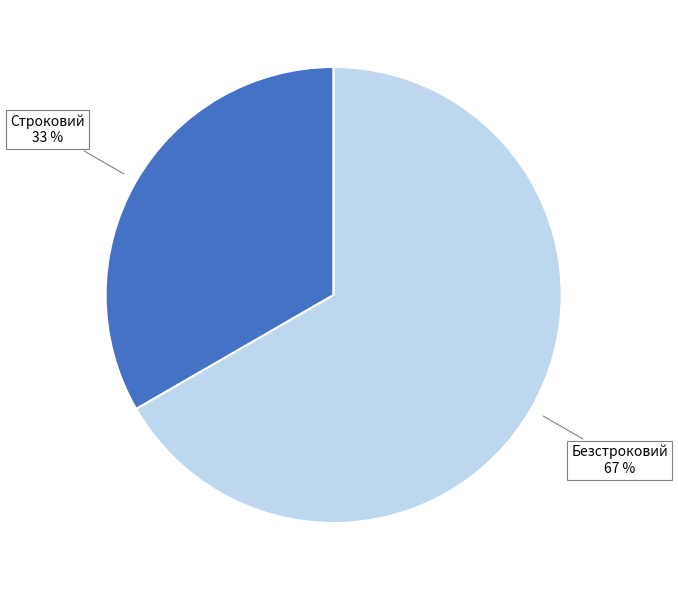

To the nearest percent, what is the combined percentage of Строковий and Безстроковий?

100%